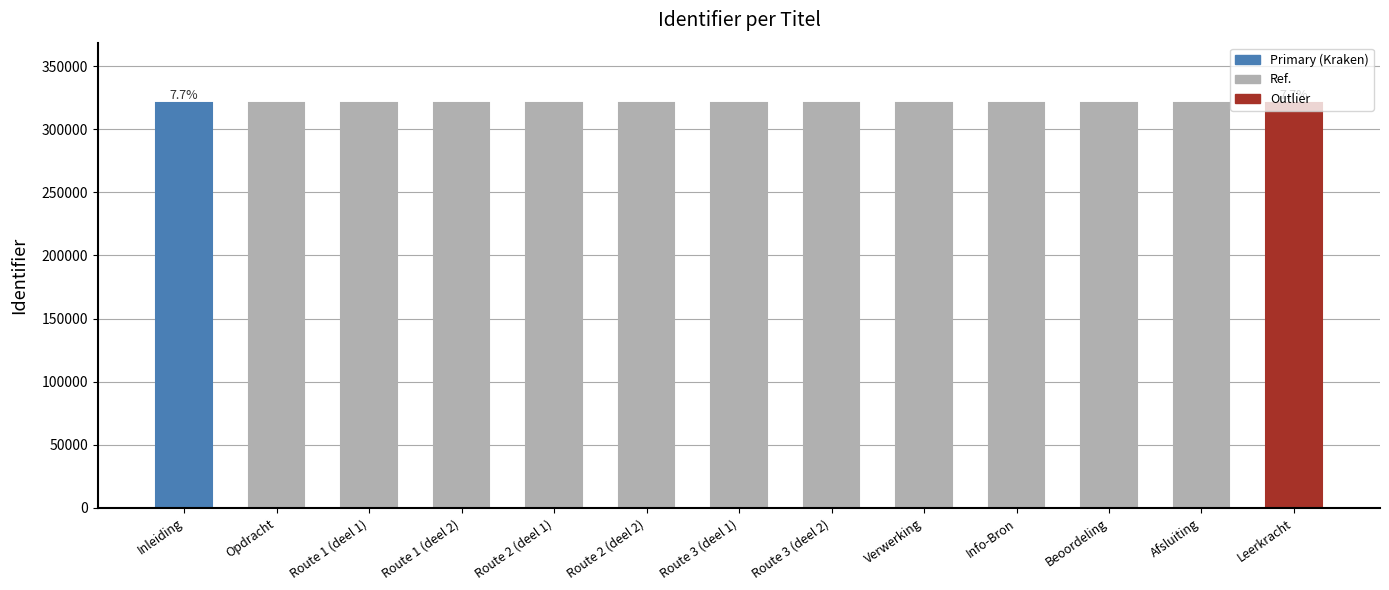

What is the smallest value displayed?

320536